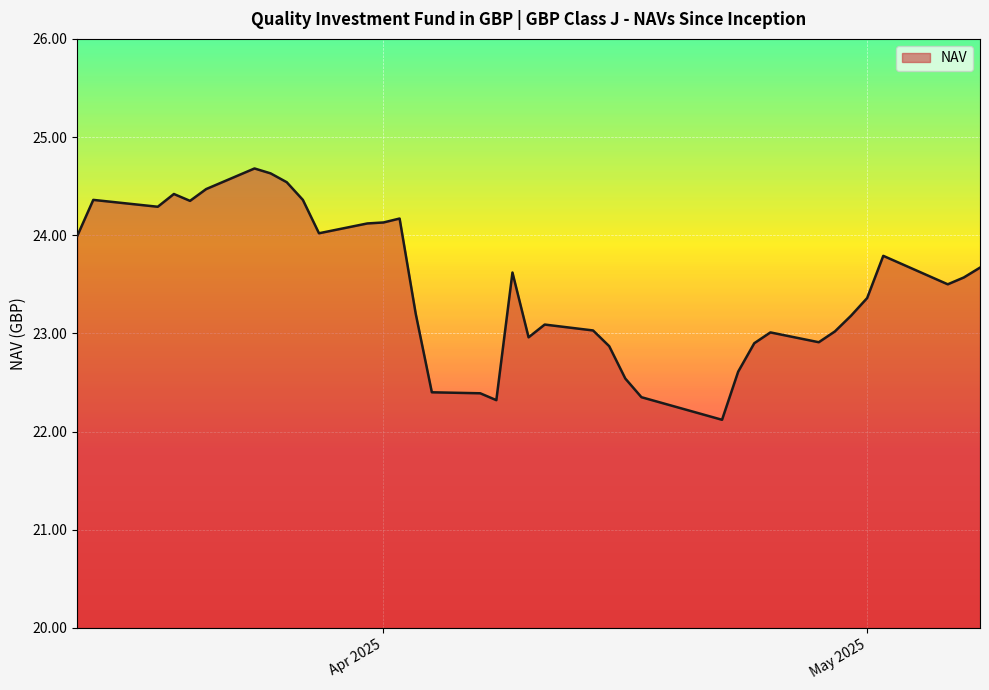

What is the smallest value displayed?

22.1